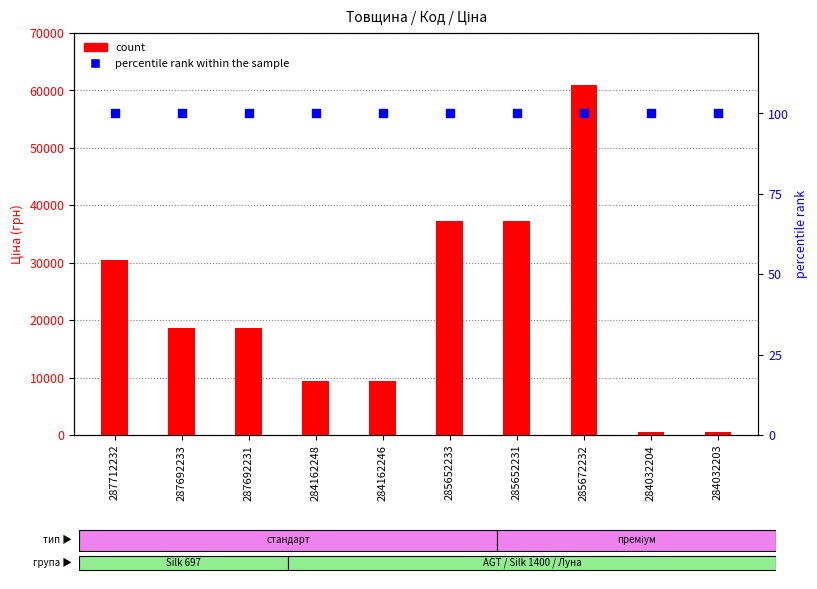

At which category is the sum across all series the highest?

285672232